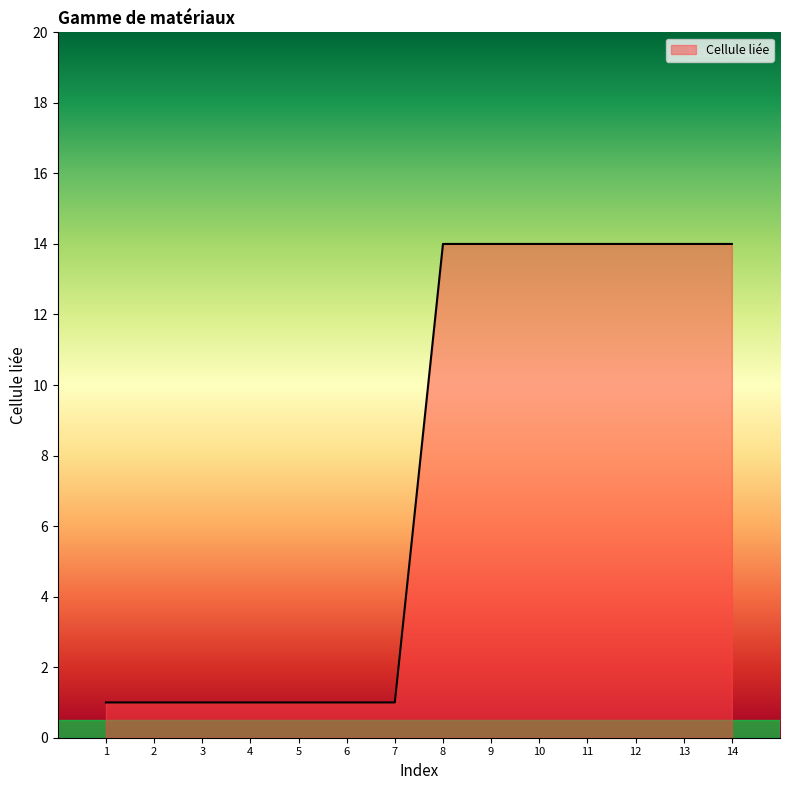

Is it true that the value at 6 is 0?

False